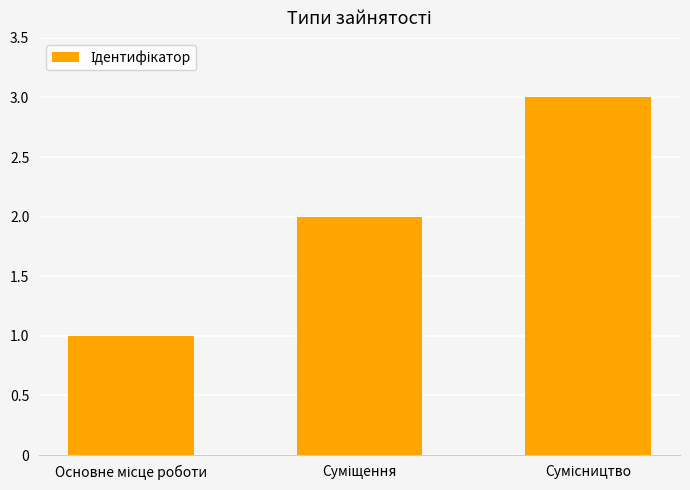

What is the greatest value displayed?

3